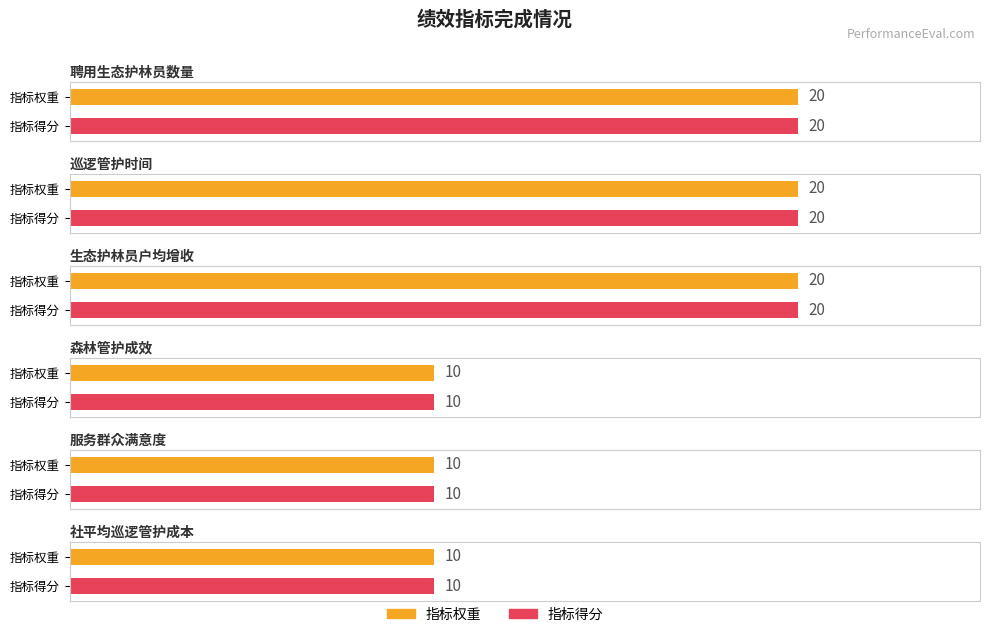

How many series are shown in this chart?

2